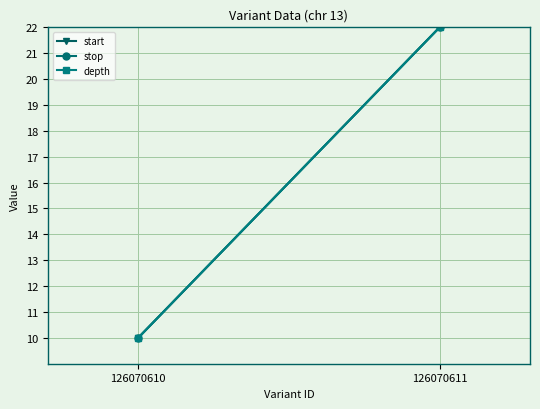

Reading left to right, transcribe all the data shown in this chart.

start: 126070610=10	126070611=22
stop: 126070610=10	126070611=22
depth: 126070610=10	126070611=22